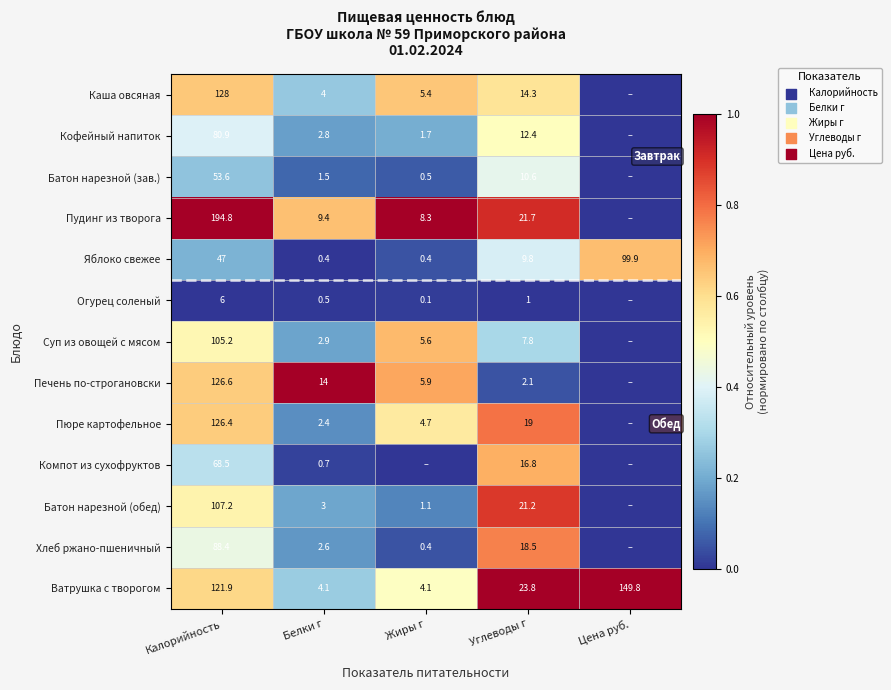

True or false: Пюре картофельное has a value of 4.3 at Углеводы г.

False